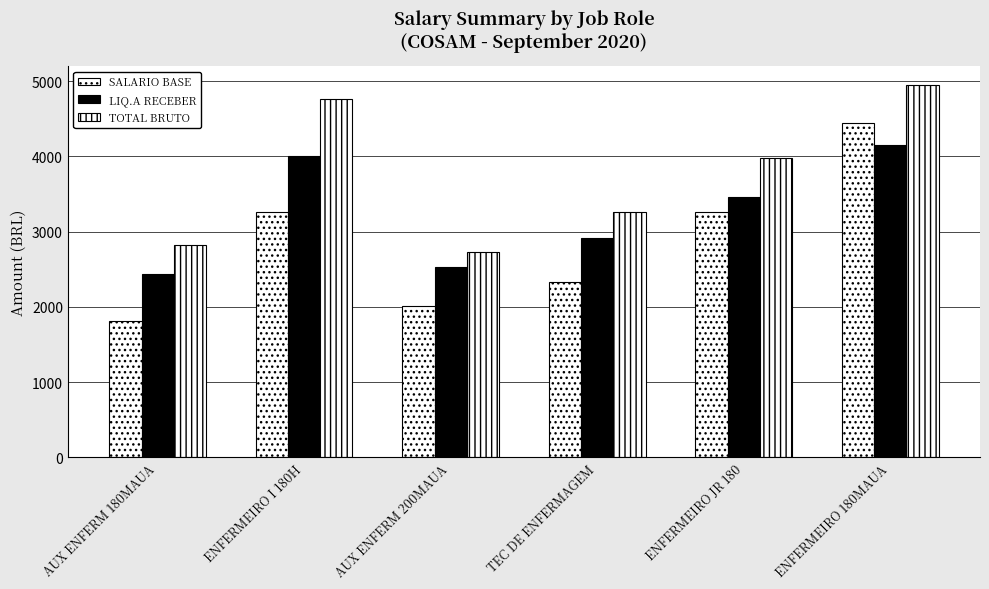

What is the minimum value shown in the chart?

1814.7